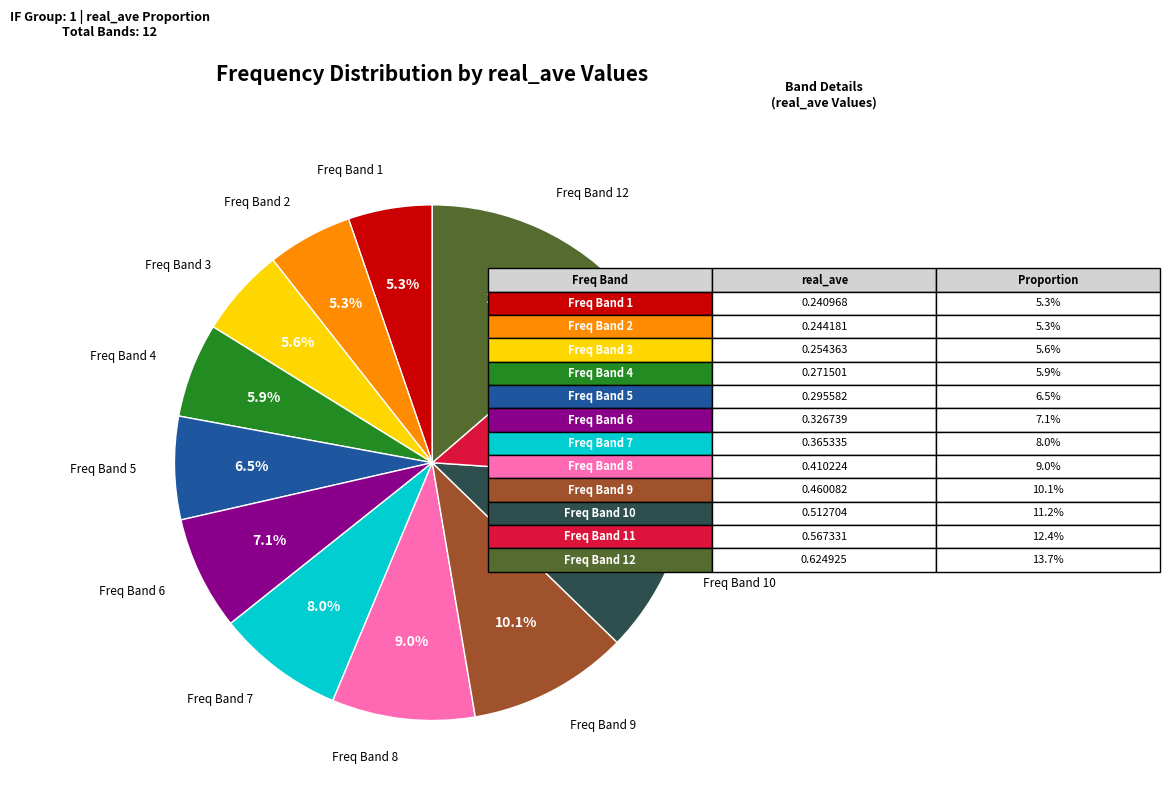

Does any single category account for the majority?

No